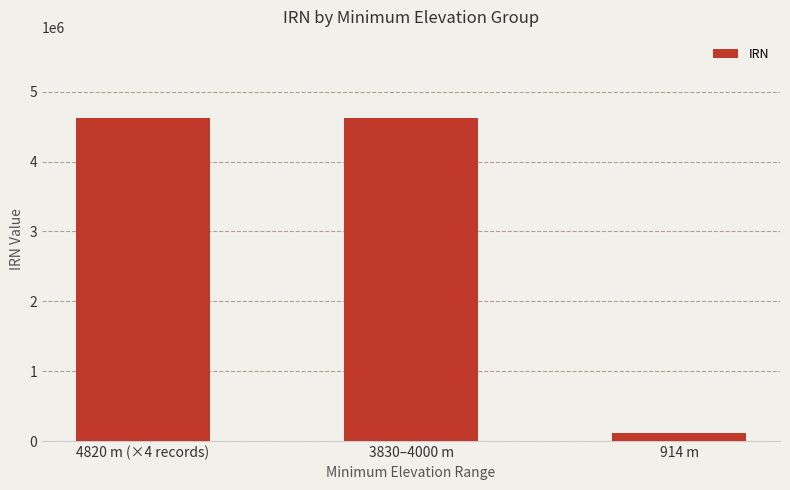

At which label is the value closest to 2369570?

3830–4000 m